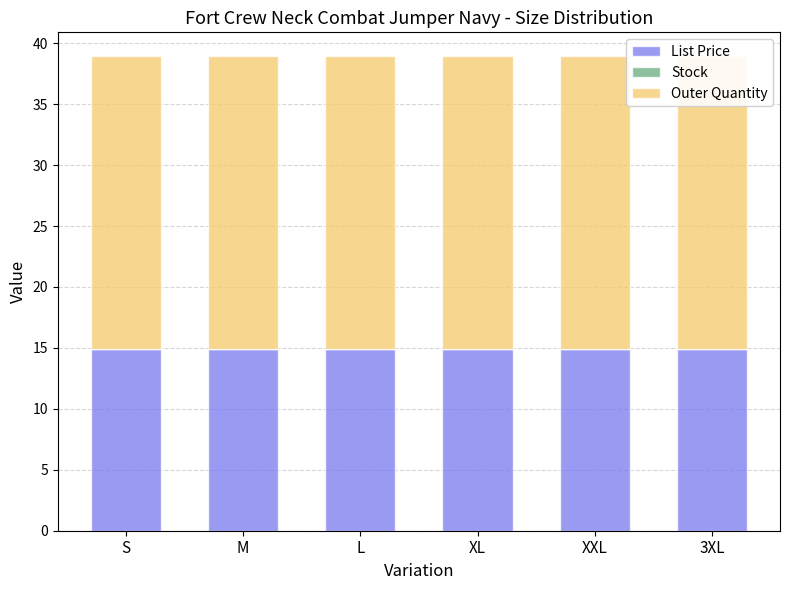

Reading right to left, what are all the values shown in this chart?

List Price: 3XL=14.9	XXL=14.9	XL=14.9	L=14.9	M=14.9	S=14.9
Stock: 3XL=0.0	XXL=0.0	XL=0.0	L=0.0	M=0.0	S=0.0
Outer Quantity: 3XL=24.0	XXL=24.0	XL=24.0	L=24.0	M=24.0	S=24.0